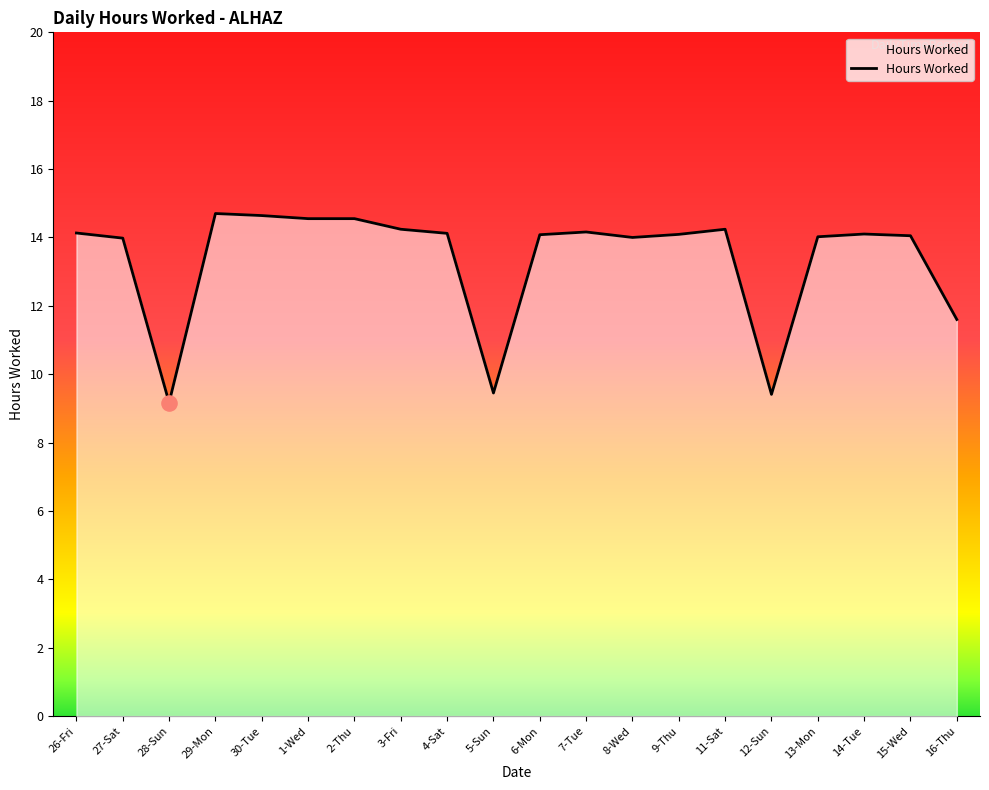

Approximately how many times larger is the value at 6-Mon compared to 12-Sun?

1.5